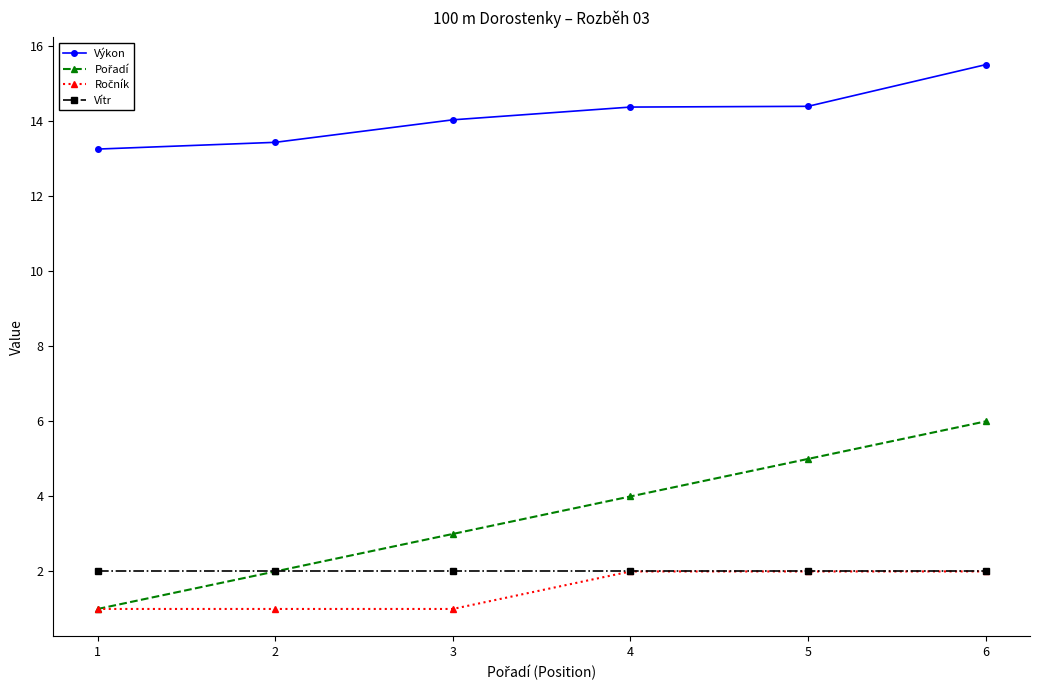

True or false: Výkon and Vítr intersect in this chart.

False